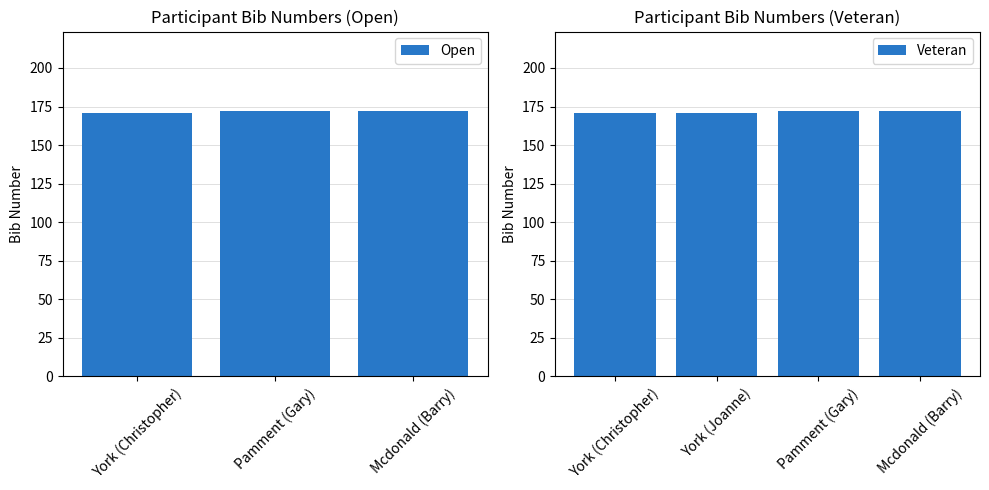

What is the difference between the maximum and second lowest values?

1